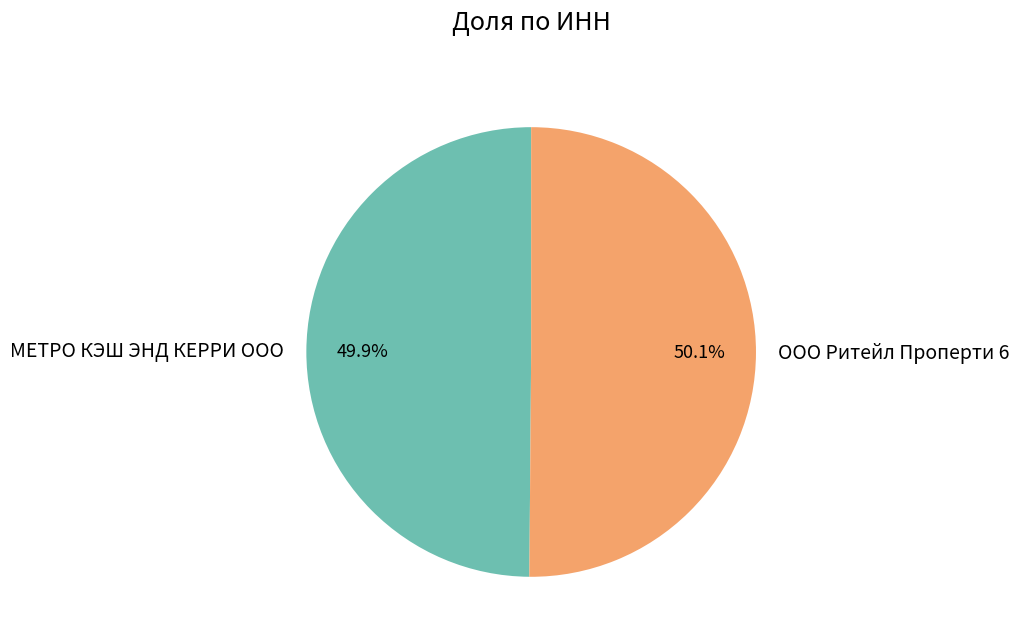

Is there any slice that represents more than half of the pie?

Yes